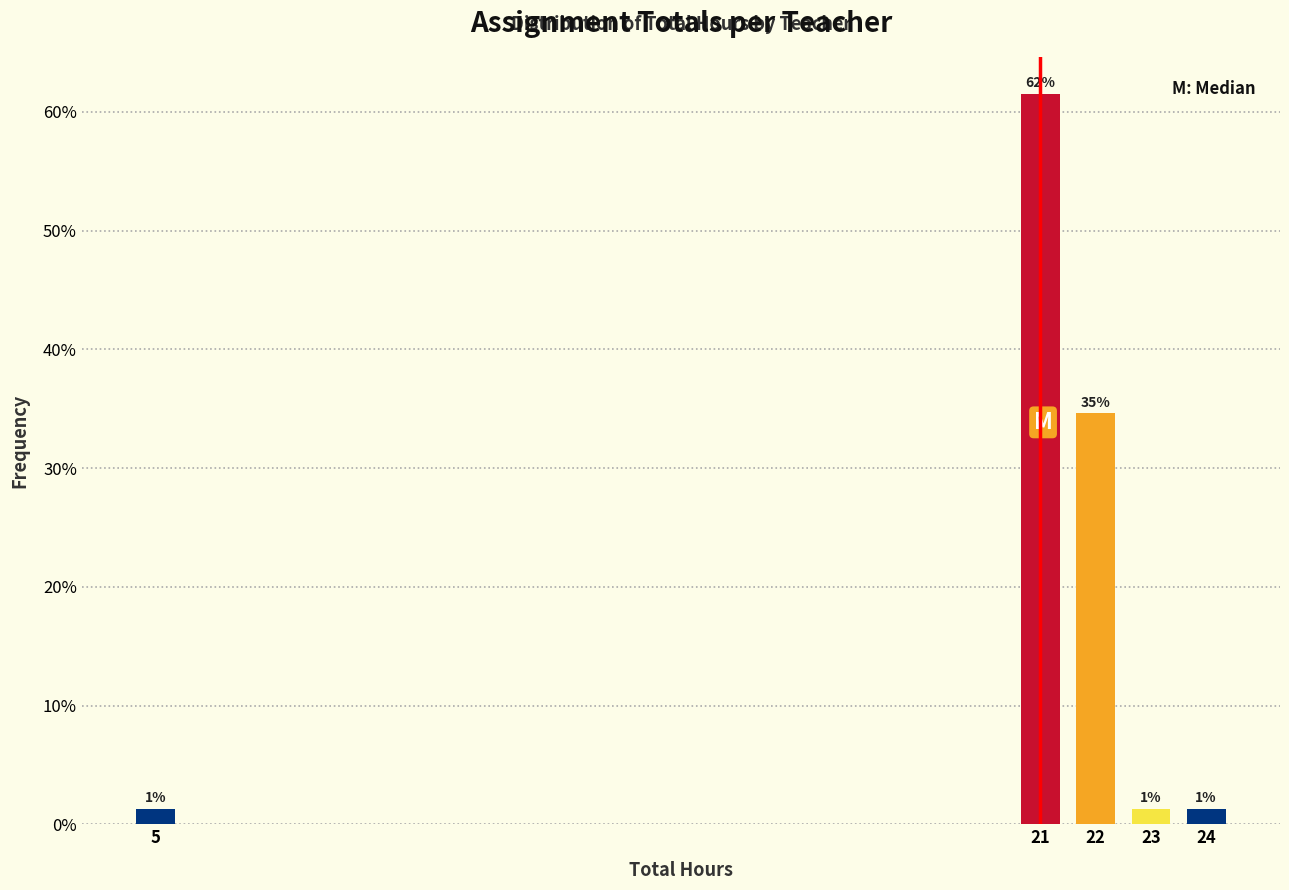

How many bars are there in total?

5